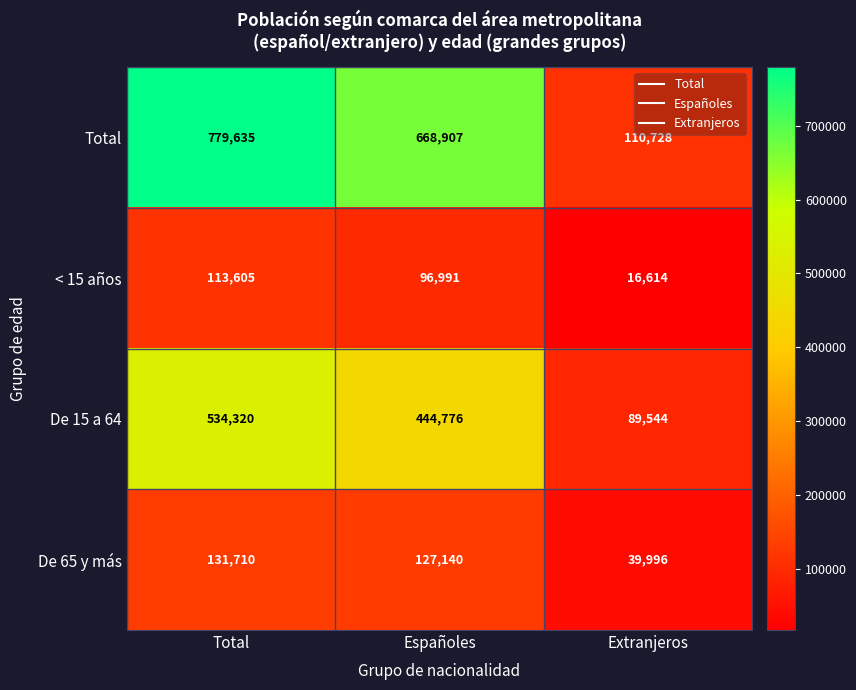

What is the smallest value displayed?

16614